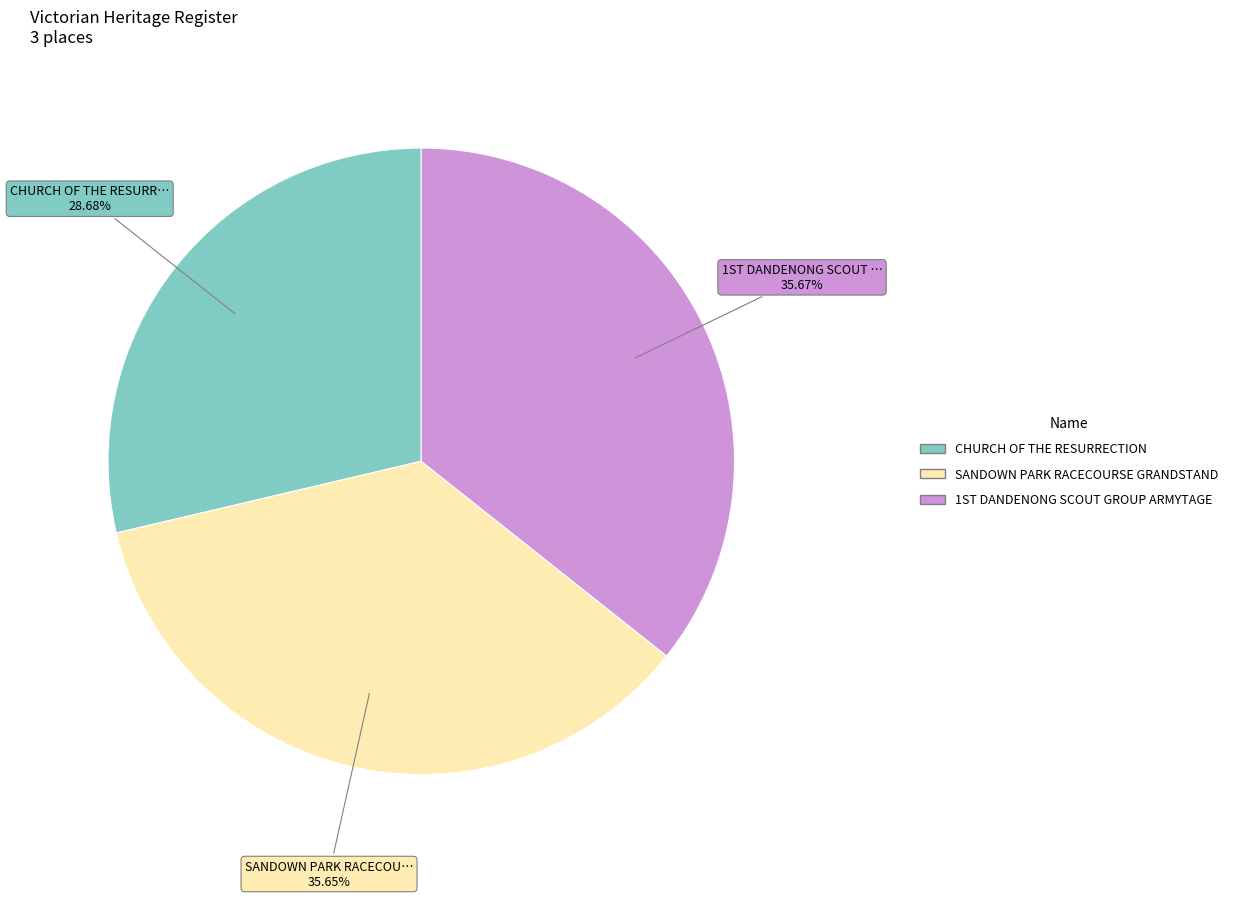

How many segments does this pie chart have?

3